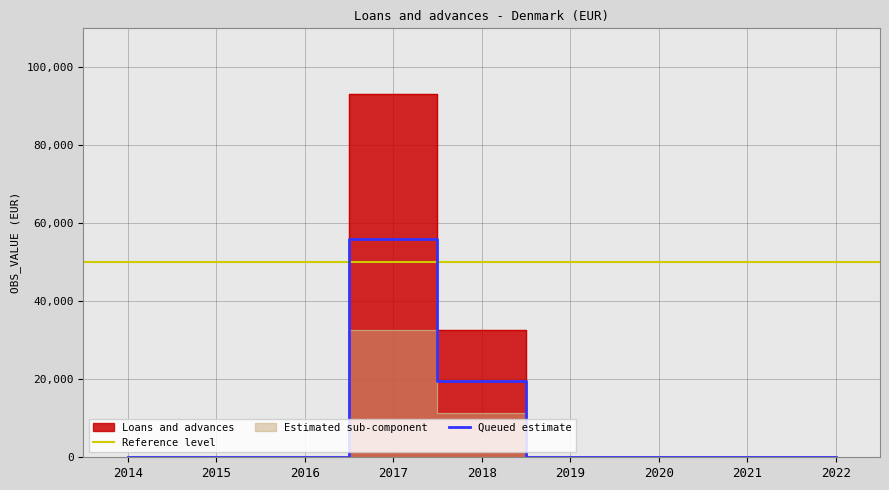

At which category does the chart reach its peak across all series?

2017